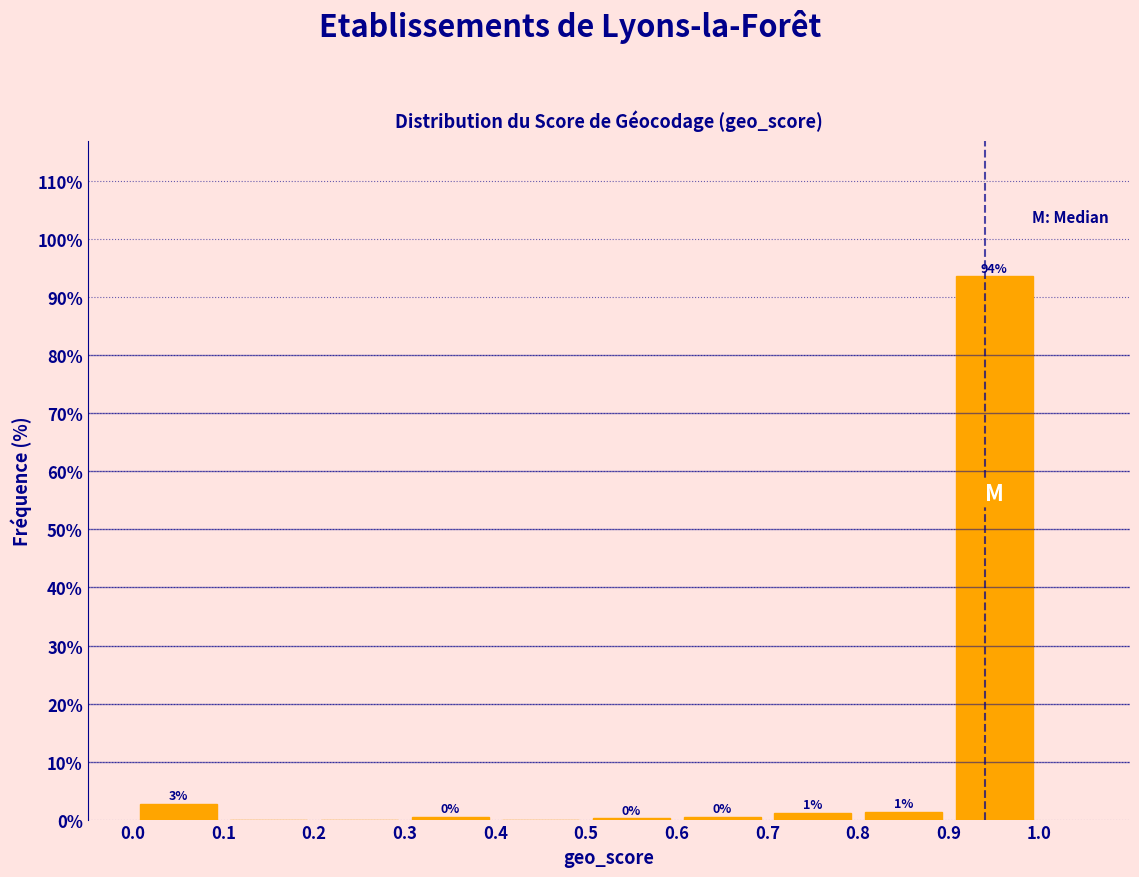

Over which range of the x-axis is the bar tallest?

0.9 to 1.0